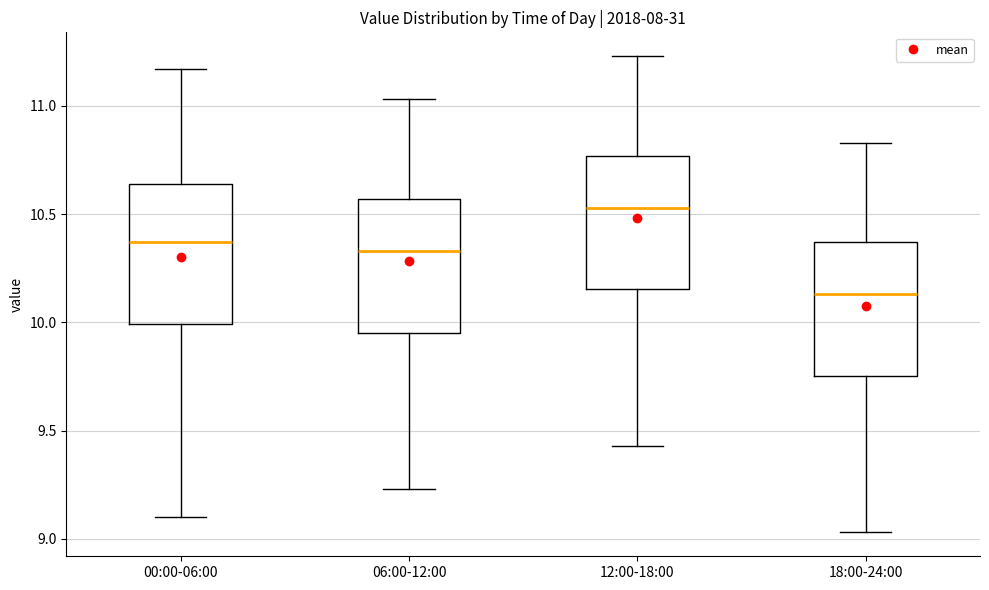

Reading left to right, transcribe this box plot: for each box, give where its median line is, the range the box spans, and where its two whiskers end, as read against the y-axis. The values are not printed on the chart, so give them approximately, as read against the axis.

00:00-06:00: median 10.35, box 10.00 to 10.65, whiskers 9.10 to 11.15
06:00-12:00: median 10.35, box 9.95 to 10.55, whiskers 9.25 to 11.05
12:00-18:00: median 10.55, box 10.15 to 10.75, whiskers 9.45 to 11.25
18:00-24:00: median 10.15, box 9.75 to 10.35, whiskers 9.05 to 10.85